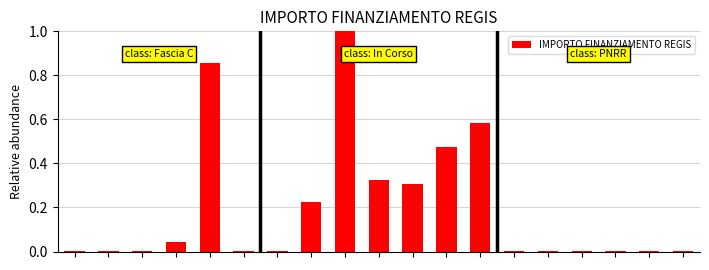

What is the greatest value displayed?

1.0